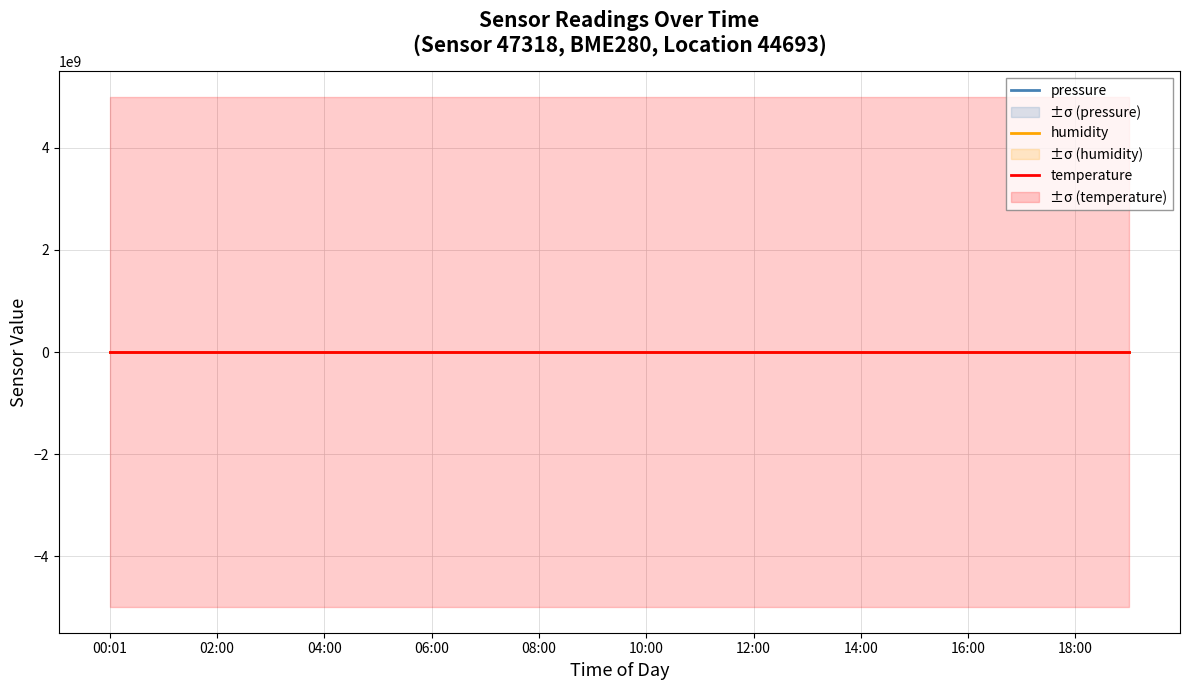

What is the sum of all humidity values?

20